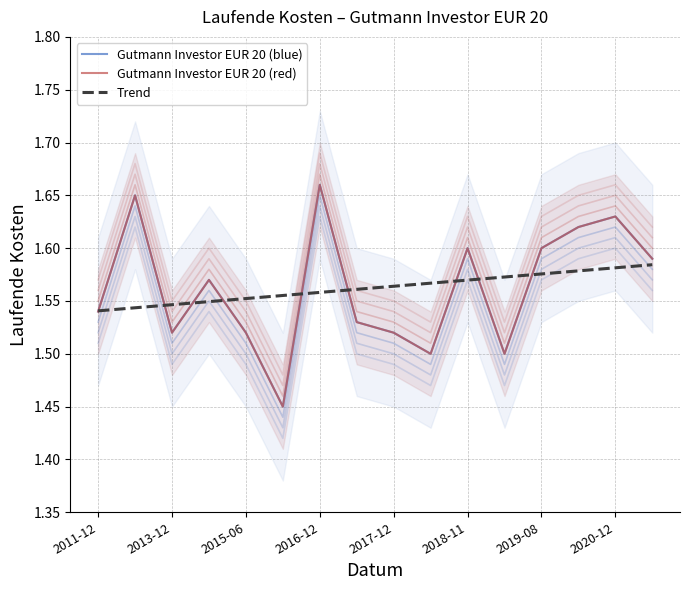

After their last crossing, which series has the higher values: Trend or Gutmann Investor EUR 20 (red)?

Gutmann Investor EUR 20 (red)